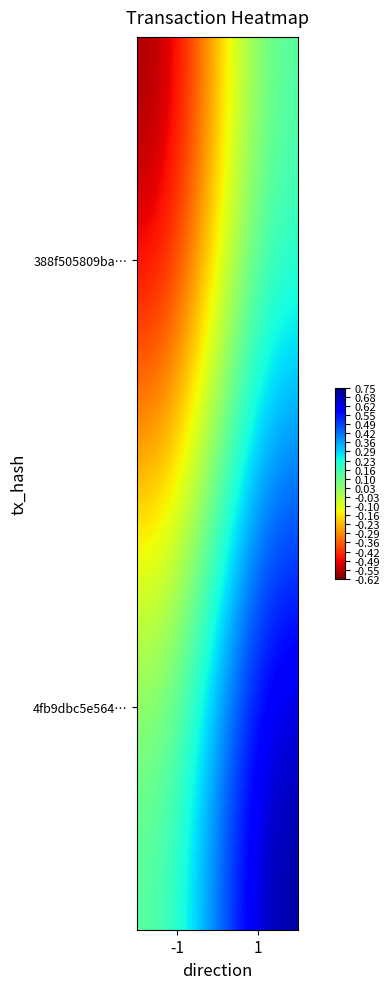

Reading left to right, transcribe all the data shown in this chart.

388f505809ba…: -1=0.8	1=0.0
4fb9dbc5e564…: -1=0.0	1=-0.6